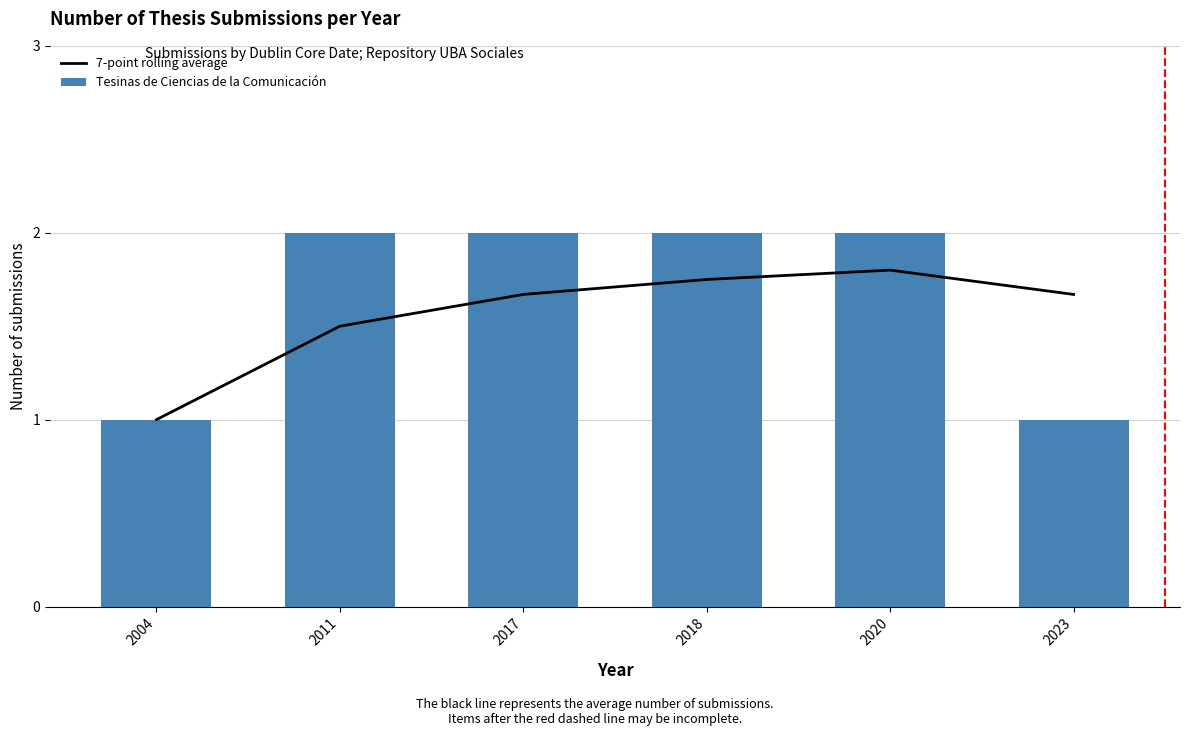

What is the value of the 7-point rolling average bar at the 2nd from the left?

1.5